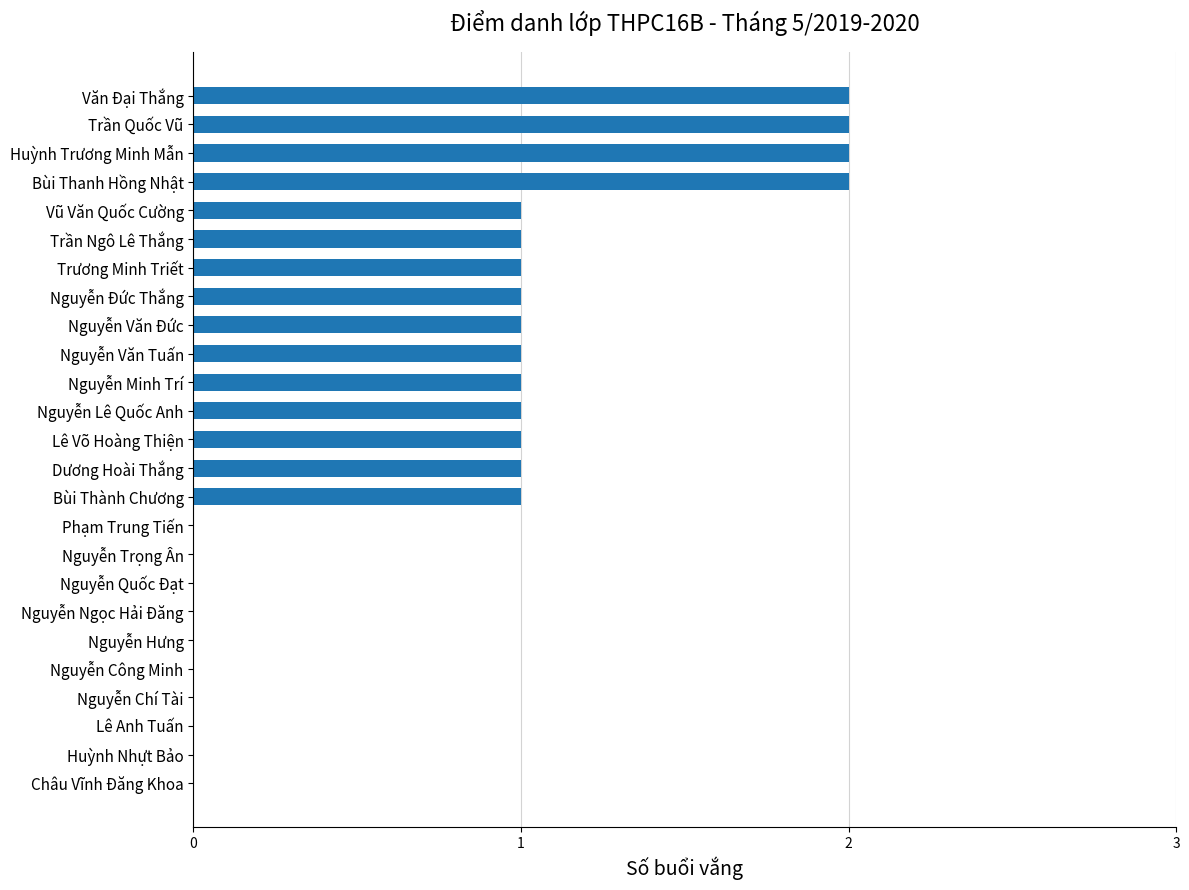

Which has a higher value, Huỳnh Nhựt Bảo or Bùi Thanh Hồng Nhật?

Bùi Thanh Hồng Nhật